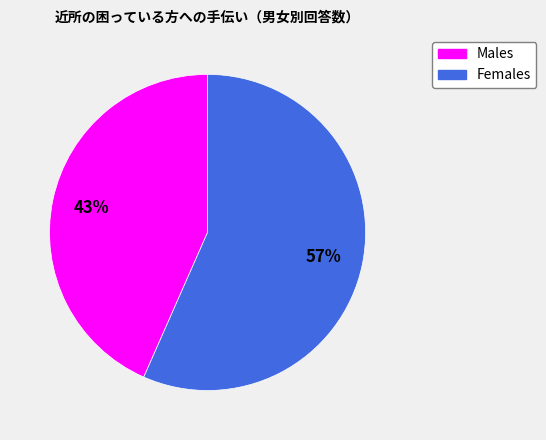

To the nearest percent, what is the average slice percentage?

50%